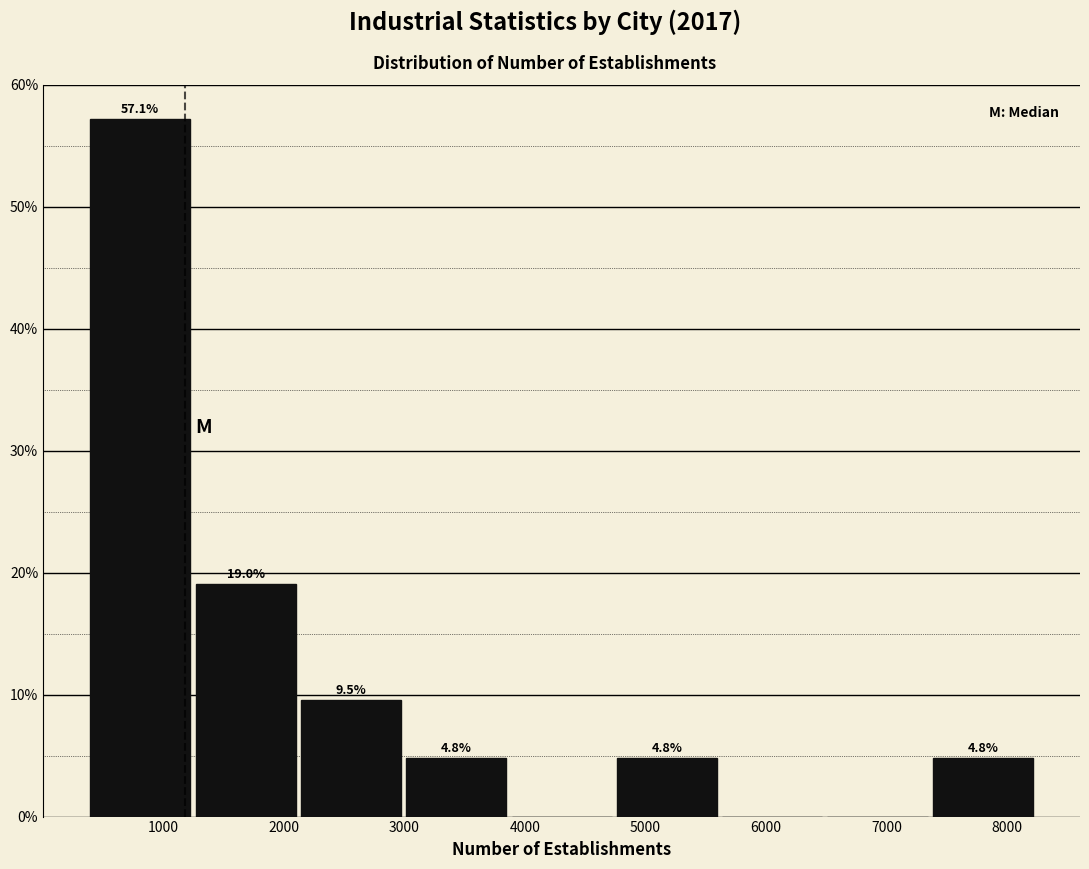

Which range on the x-axis has the tallest bar?

400 to 1300